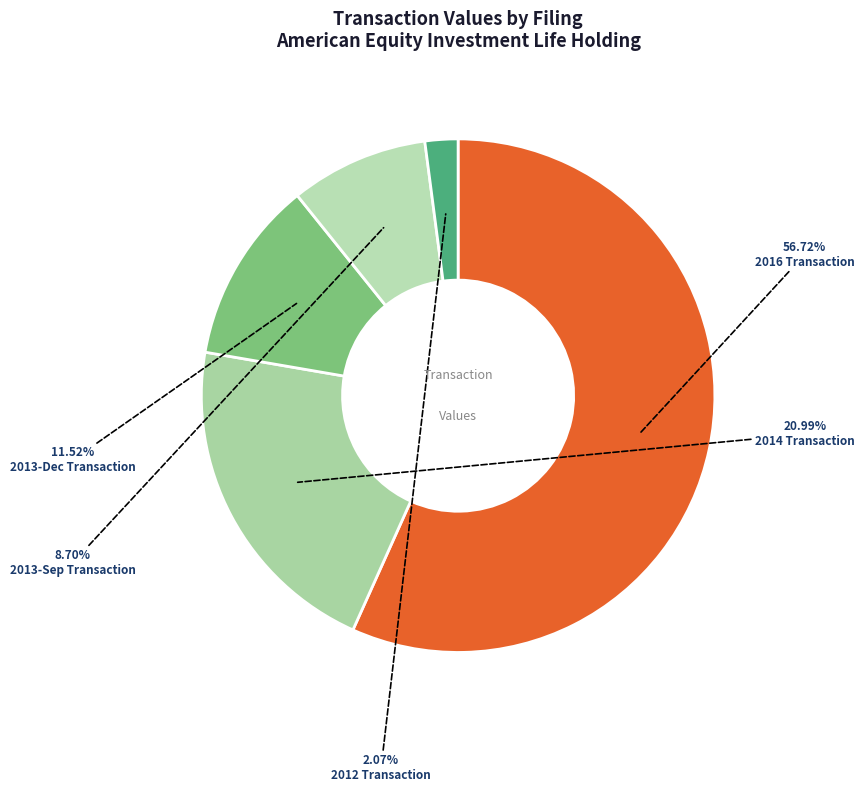

Does wf-form4_139638609925499.xml represent more than half of the total?

No